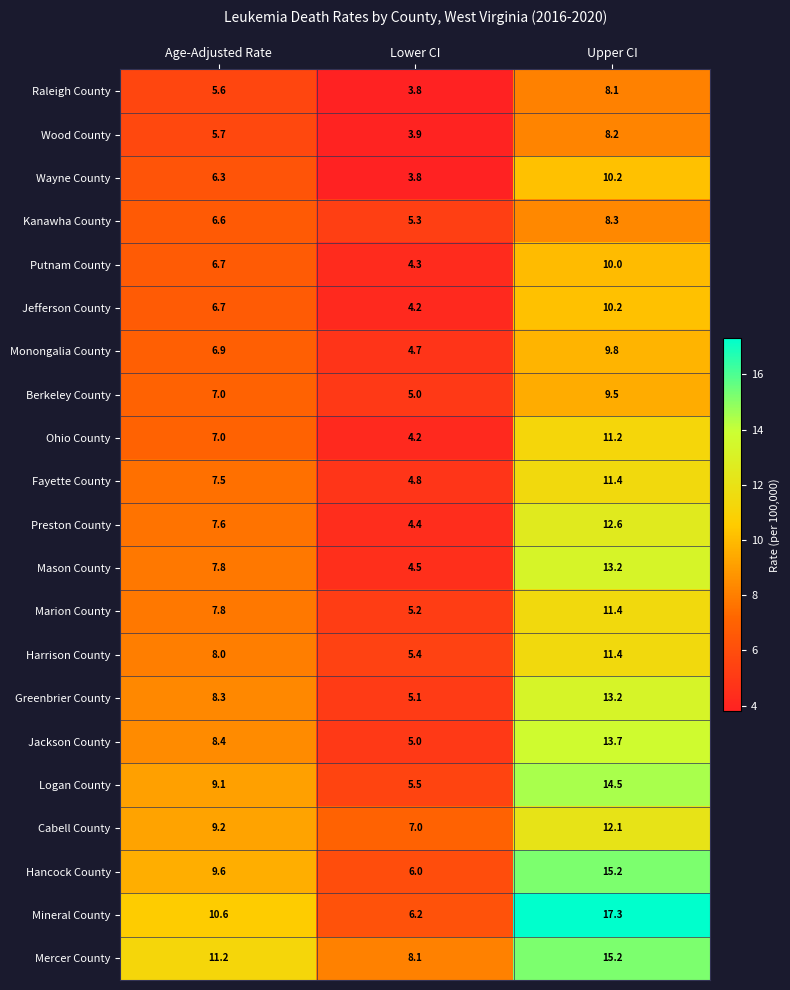

What is the smallest value displayed?

3.8